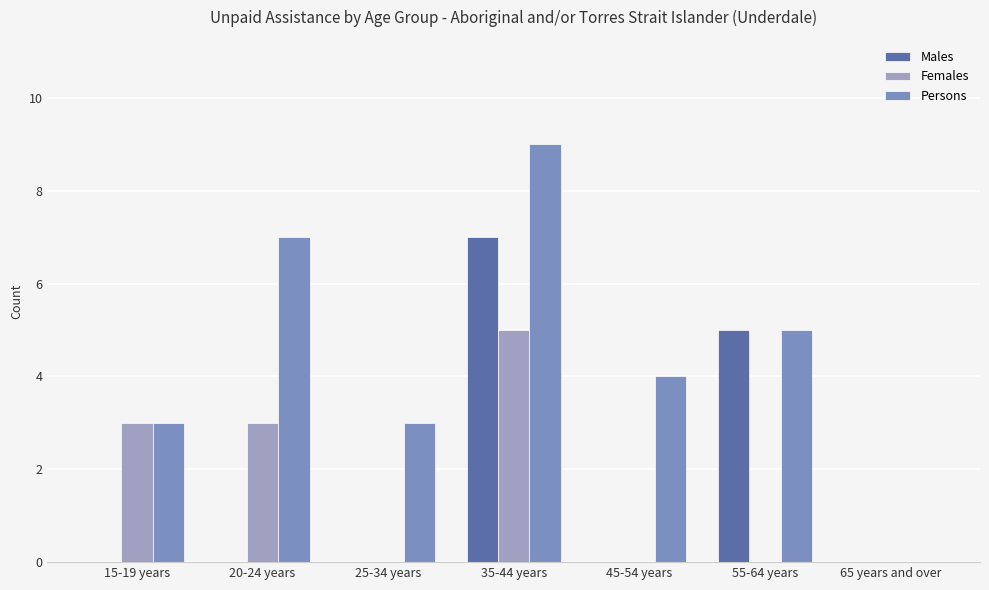

Is the value of Males at 55-64 years greater than the value of Females at 65 years and over?

Yes